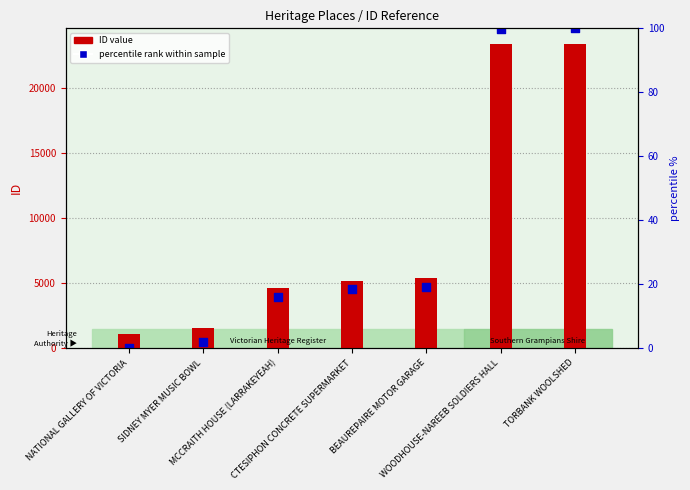

What are all the series names shown in the legend?

ID value, percentile rank within sample